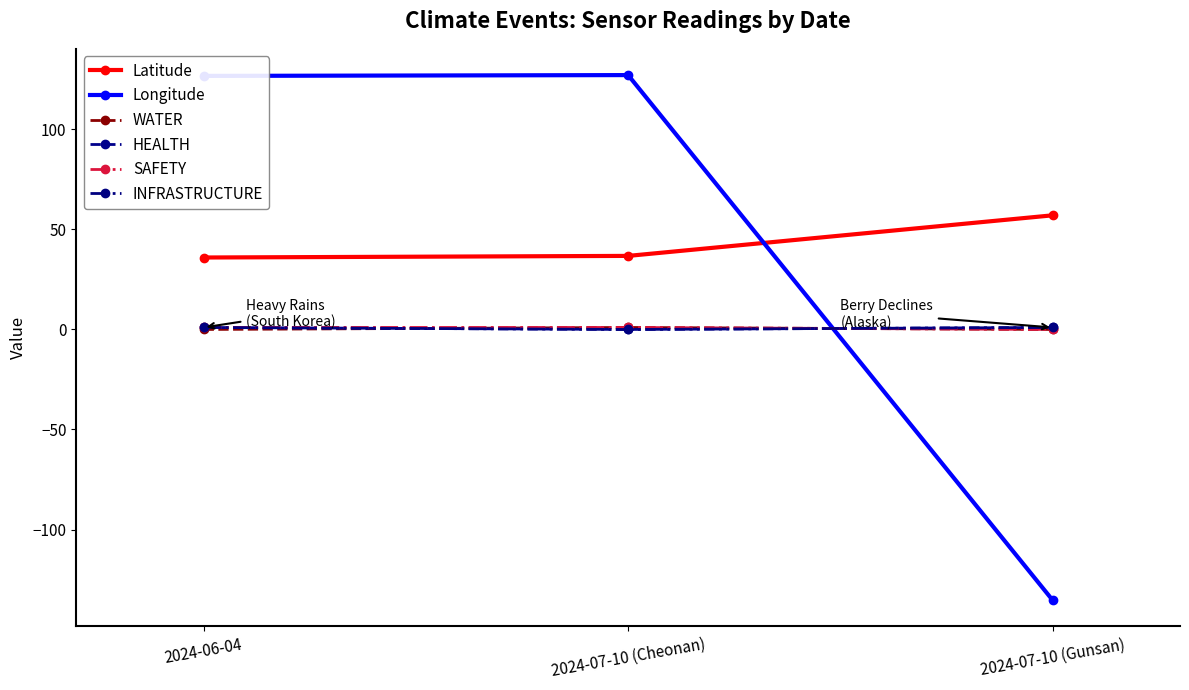

Is this an area chart (filled region under the line)?

No